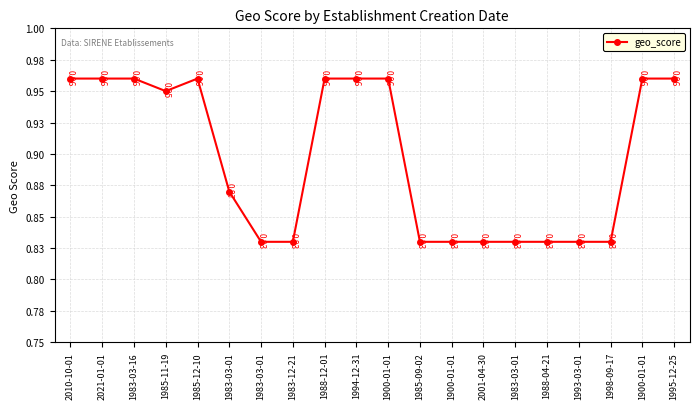

At which category does the chart reach its peak across all series?

2010-10-01